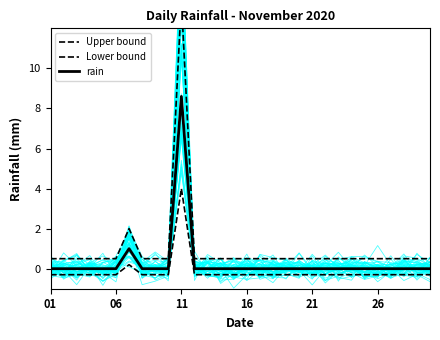

Which series has the largest total across all categories?

Upper bound